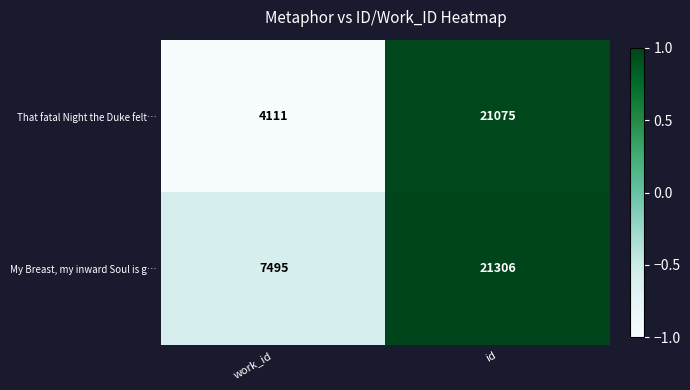

Rank the series at id from highest to lowest value.

My Breast, my inward Soul is g…, That fatal Night the Duke felt…